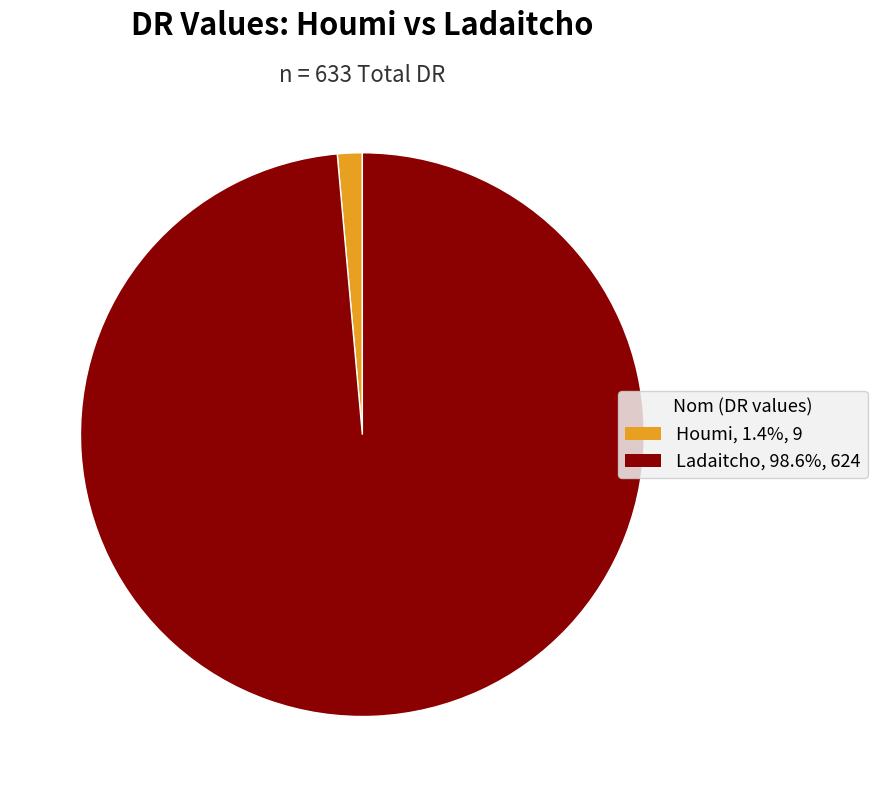

Is the sum of Houmi and Ladaitcho greater than half?

Yes